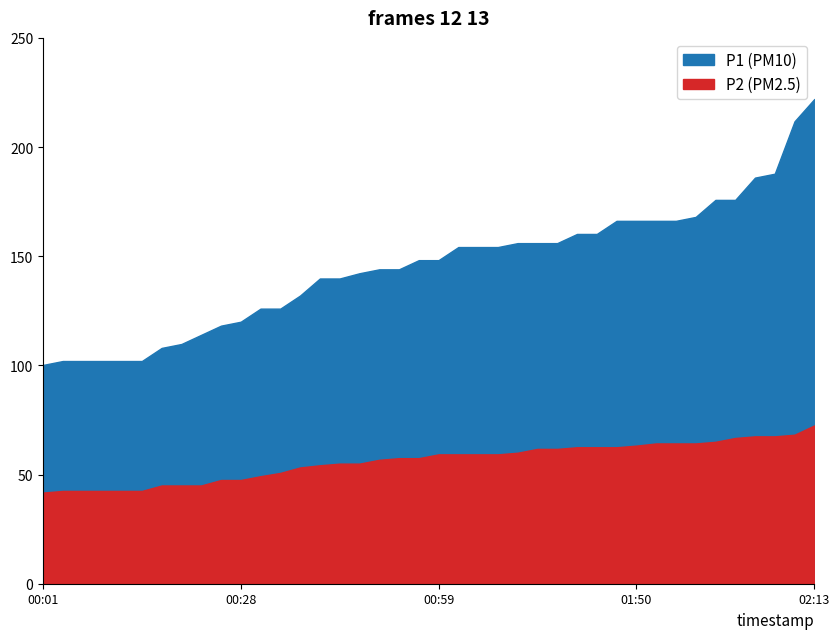

Is the value of P2 at 00:38 greater than the value of P1 at 01:07?

No